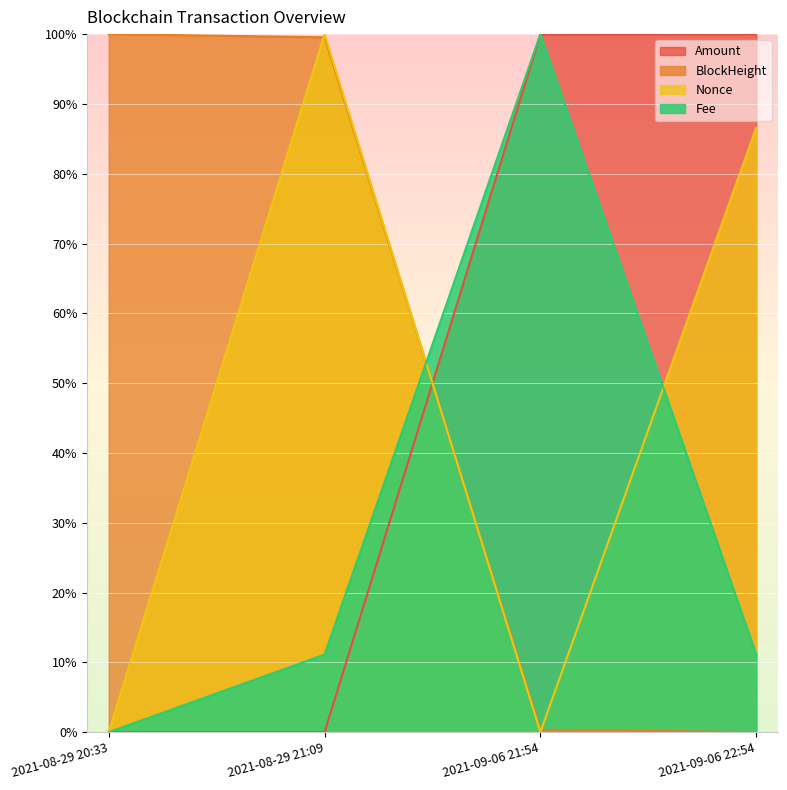

What is the label of the 4th point from the left?

2021-09-06 22:54